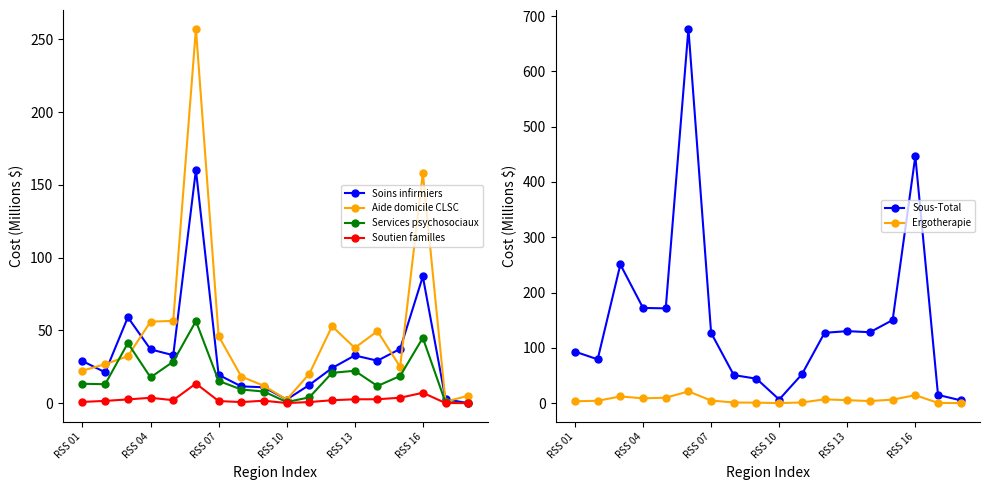

True or false: Services psychosociaux has more than 1 interior local peaks.

True